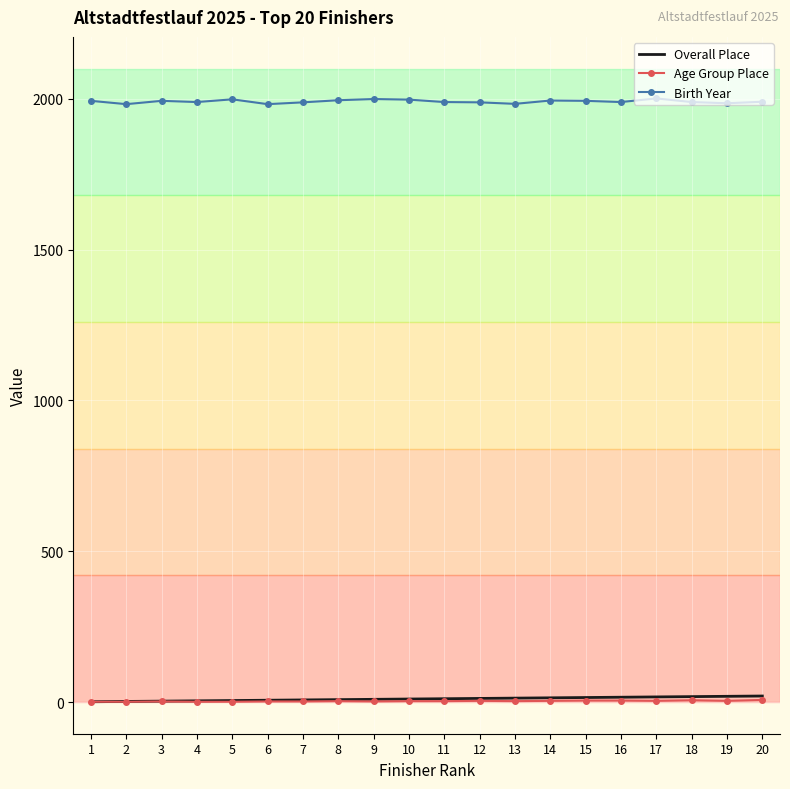

What is the minimum value for Birth Year?

1982